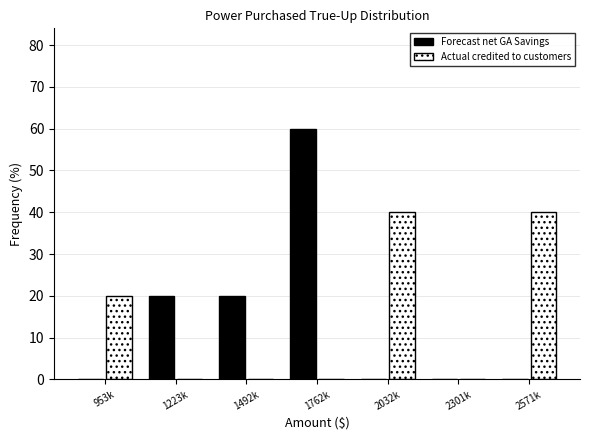

Reading left to right, list all the values displayed in this chart.

Forecast net GA Savings: 953k=0	1223k=20	1492k=20	1762k=60	2032k=0	2301k=0	2571k=0
Actual credited to customers: 953k=20	1223k=0	1492k=0	1762k=0	2032k=40	2301k=0	2571k=40